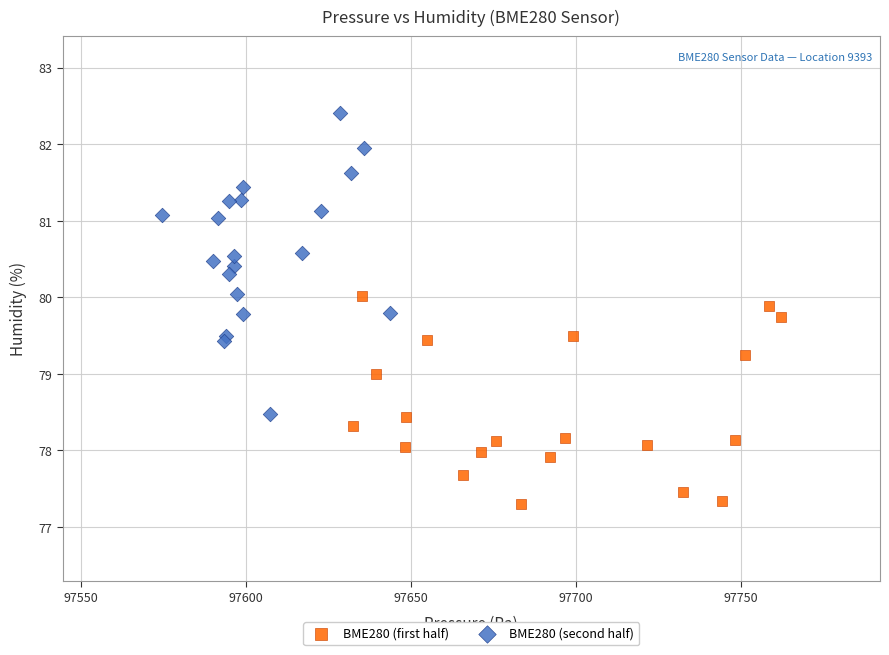

Which series contains the highest Y value?

BME280 (second half)